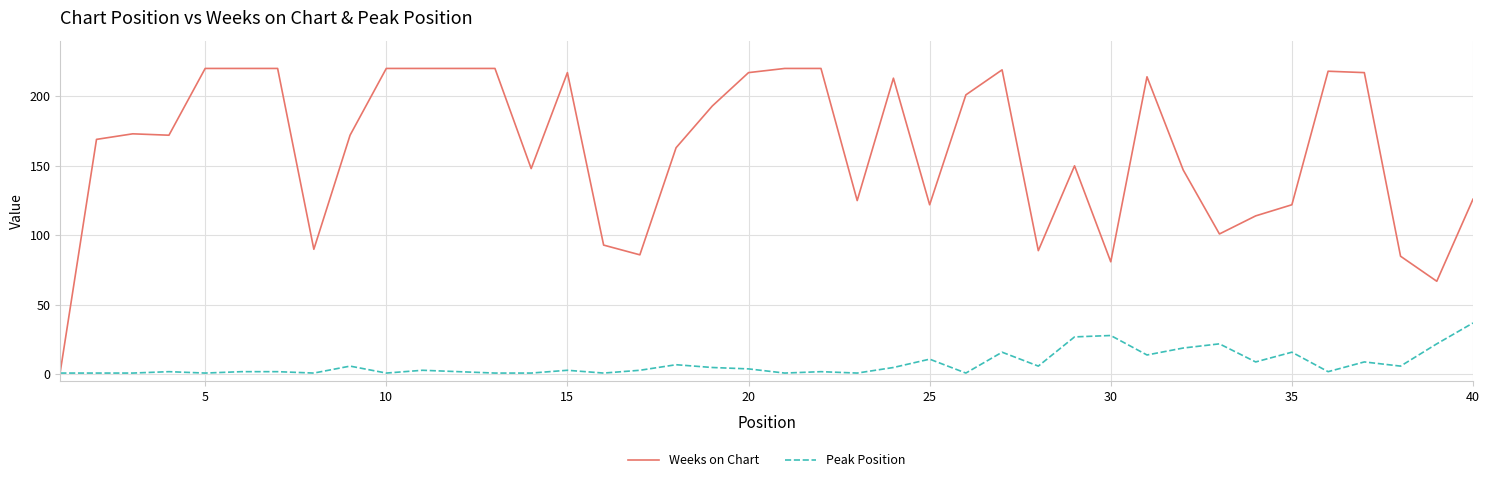

True or false: Peak Position has more than 1 interior local peaks.

True